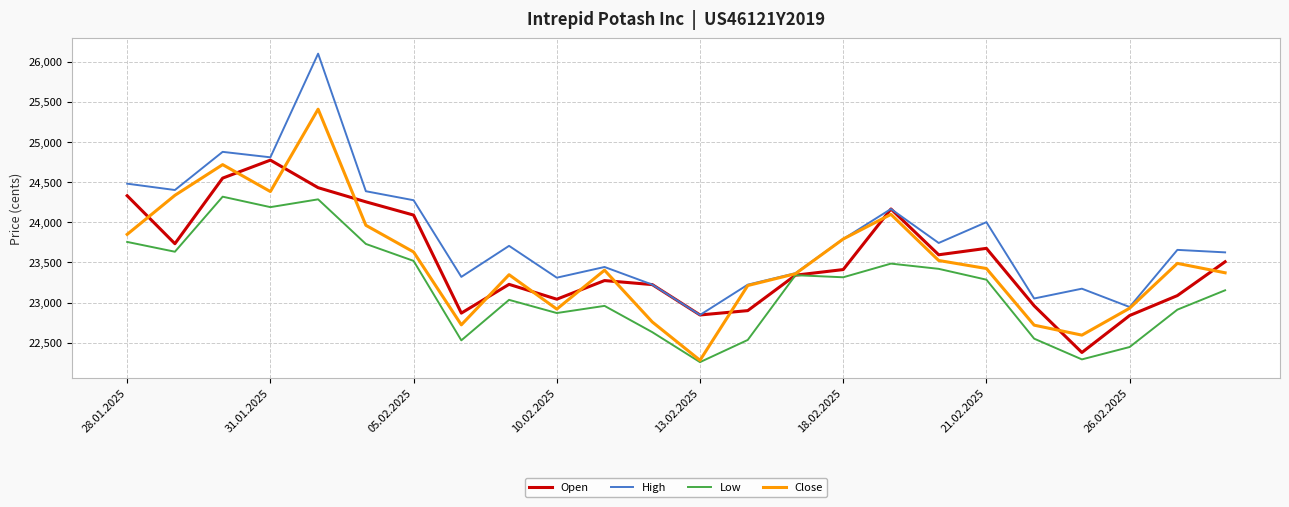

List the series in order of their peak value, highest first.

High, Close, Open, Low